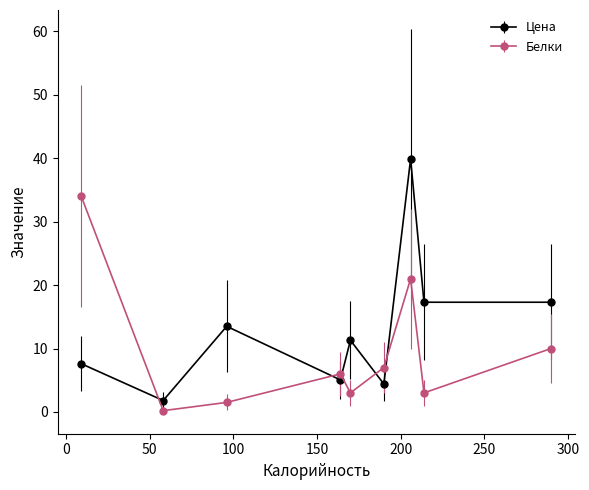

Which series has the largest total across all categories?

Цена